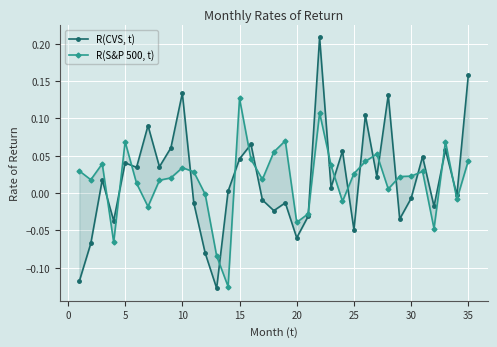

Which series has the widest spread of values?

R(CVS, t)